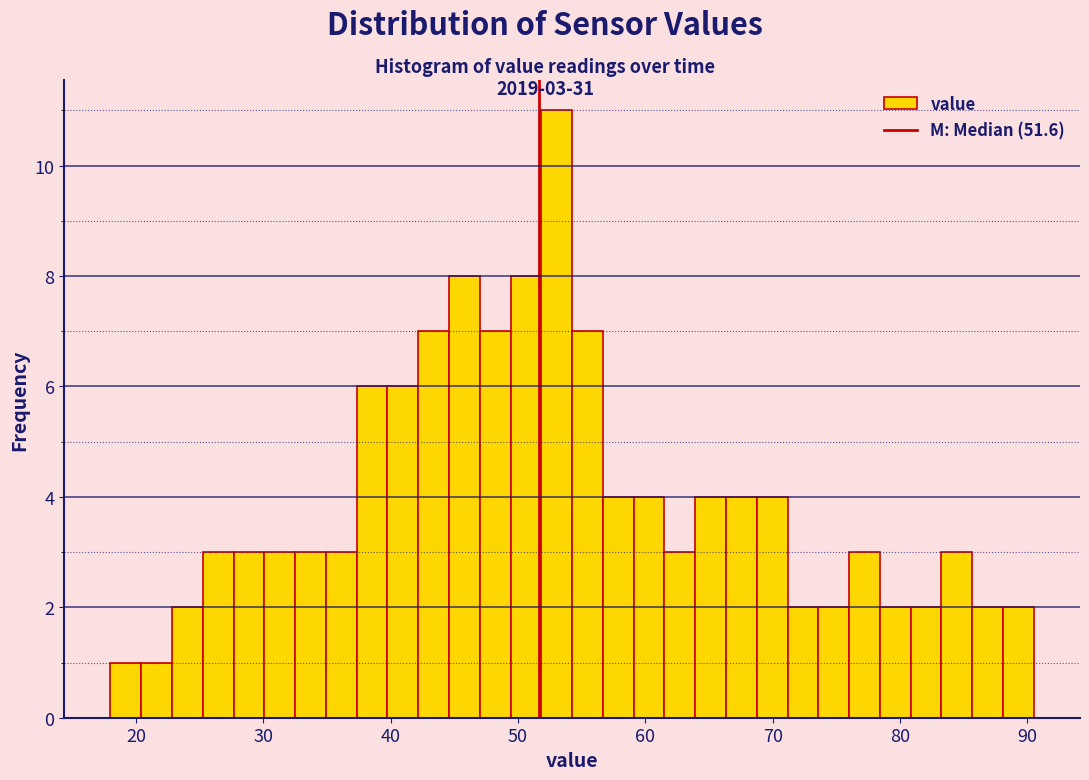

Read against the x-axis, roughly where is the centre of the tallest bar?

53